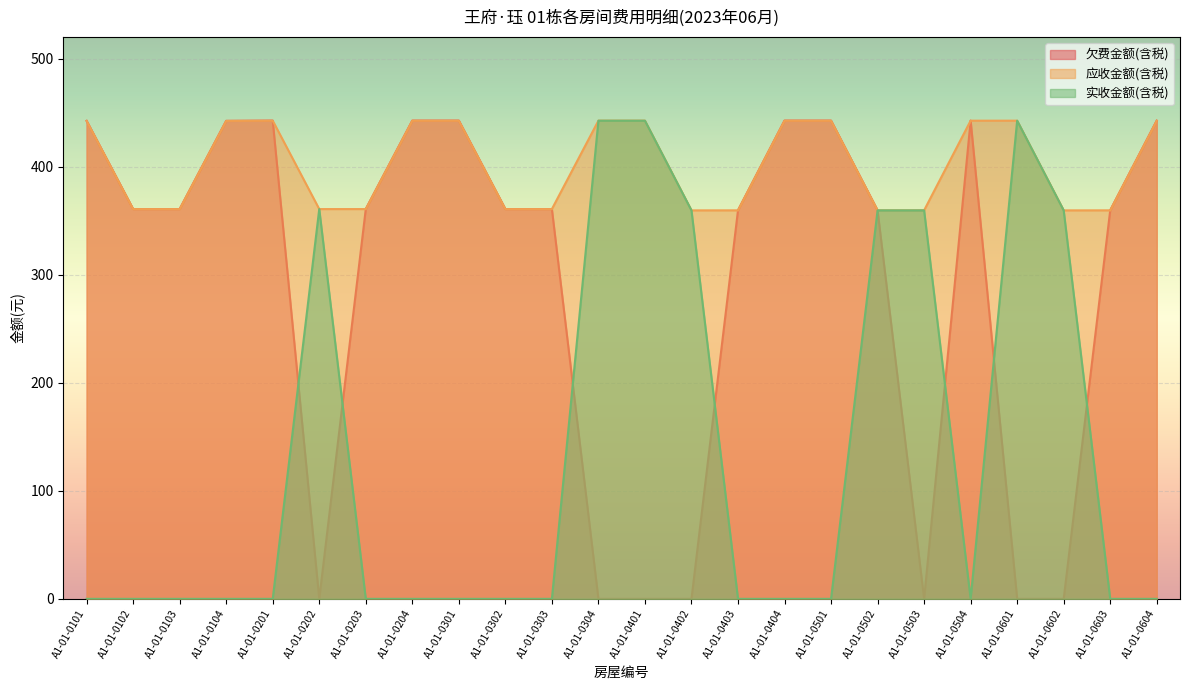

How many lines are shown in the chart?

3